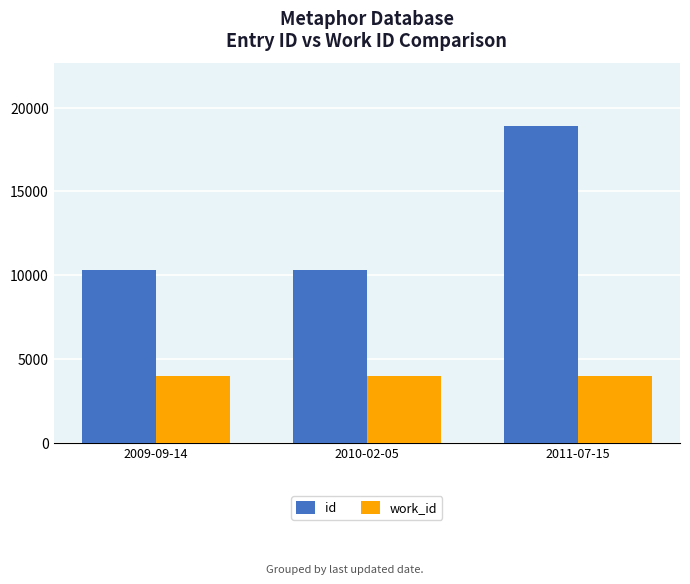

The value of work_id at 2009-09-14 is 3963. True or false?

True